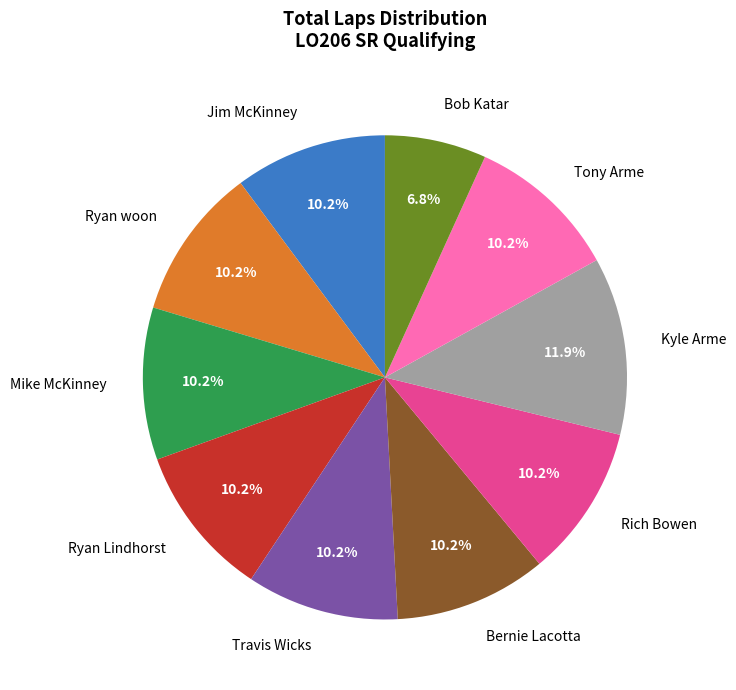

To the nearest percent, what percentage of the pie is Kyle Arme?

12%